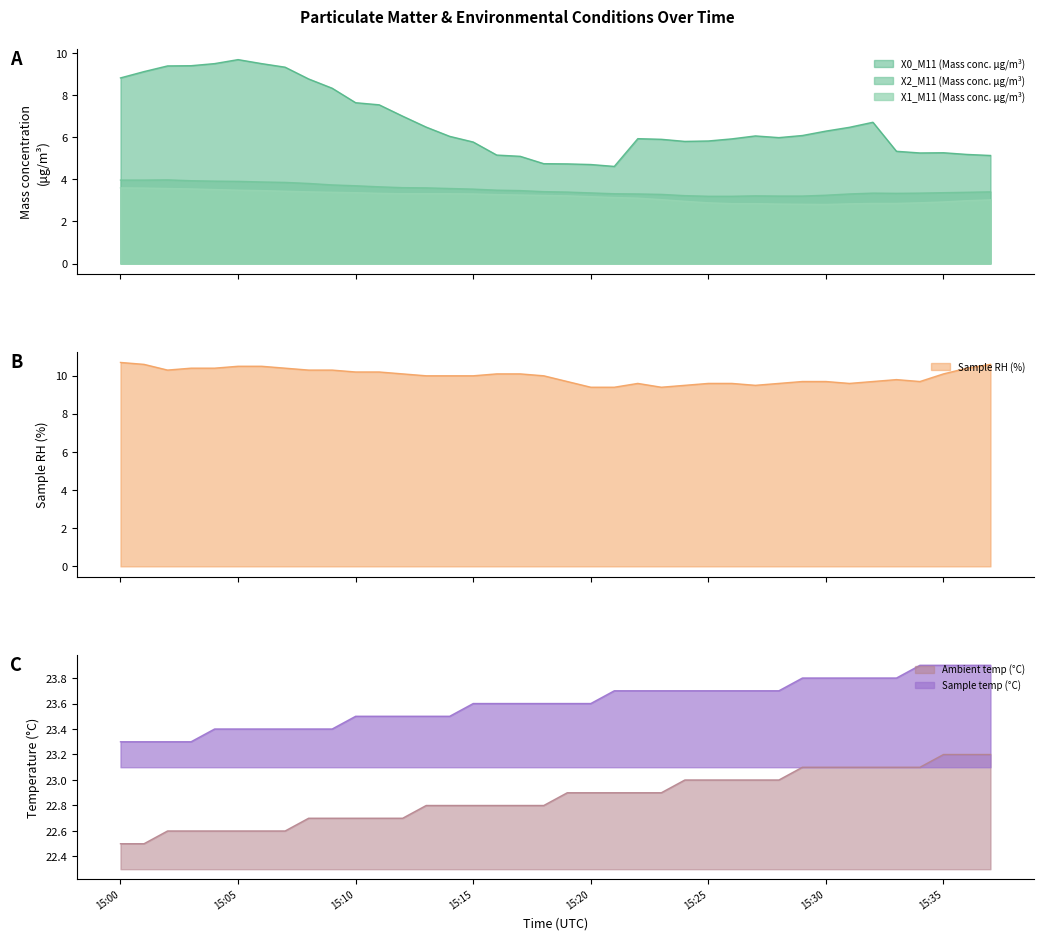

Reading left to right, list all the values displayed in this chart.

X0_M11 (Mass conc. μg/m³): 8.8	9.1	9.4	9.4	9.5	9.7	9.5	9.3	8.8	8.3	7.7	7.5	7.0	6.5	6.0	5.8	5.2	5.1	4.8	4.7	4.7	4.6	5.9	5.9	5.8	5.8	5.9	6.1	6.0	6.1	6.3	6.5	6.7	5.3	5.3	5.3	5.2	5.1
X2_M11 (Mass conc. μg/m³): 4.0	4.0	4.0	3.9	3.9	3.9	3.9	3.9	3.8	3.7	3.7	3.6	3.6	3.6	3.6	3.5	3.5	3.5	3.4	3.4	3.4	3.3	3.3	3.3	3.2	3.2	3.2	3.2	3.2	3.2	3.2	3.3	3.4	3.3	3.4	3.4	3.4	3.4
X1_M11 (Mass conc. μg/m³): 3.6	3.6	3.6	3.5	3.5	3.5	3.5	3.4	3.4	3.4	3.4	3.3	3.3	3.3	3.3	3.3	3.3	3.3	3.2	3.2	3.2	3.1	3.1	3.0	3.0	2.9	2.9	2.9	2.8	2.8	2.8	2.8	2.9	2.9	2.9	2.9	3.0	3.0
Sample RH (%): 10.7	10.6	10.3	10.4	10.4	10.5	10.5	10.4	10.3	10.3	10.2	10.2	10.1	10.0	10.0	10.0	10.1	10.1	10.0	9.7	9.4	9.4	9.6	9.4	9.5	9.6	9.6	9.5	9.6	9.7	9.7	9.6	9.7	9.8	9.7	10.1	10.4	10.6
Ambient temp (°C): 22.5	22.5	22.6	22.6	22.6	22.6	22.6	22.6	22.7	22.7	22.7	22.7	22.7	22.8	22.8	22.8	22.8	22.8	22.8	22.9	22.9	22.9	22.9	22.9	23.0	23.0	23.0	23.0	23.0	23.1	23.1	23.1	23.1	23.1	23.1	23.2	23.2	23.2
Sample temp (°C): 23.3	23.3	23.3	23.3	23.4	23.4	23.4	23.4	23.4	23.4	23.5	23.5	23.5	23.5	23.5	23.6	23.6	23.6	23.6	23.6	23.6	23.7	23.7	23.7	23.7	23.7	23.7	23.7	23.7	23.8	23.8	23.8	23.8	23.8	23.9	23.9	23.9	23.9